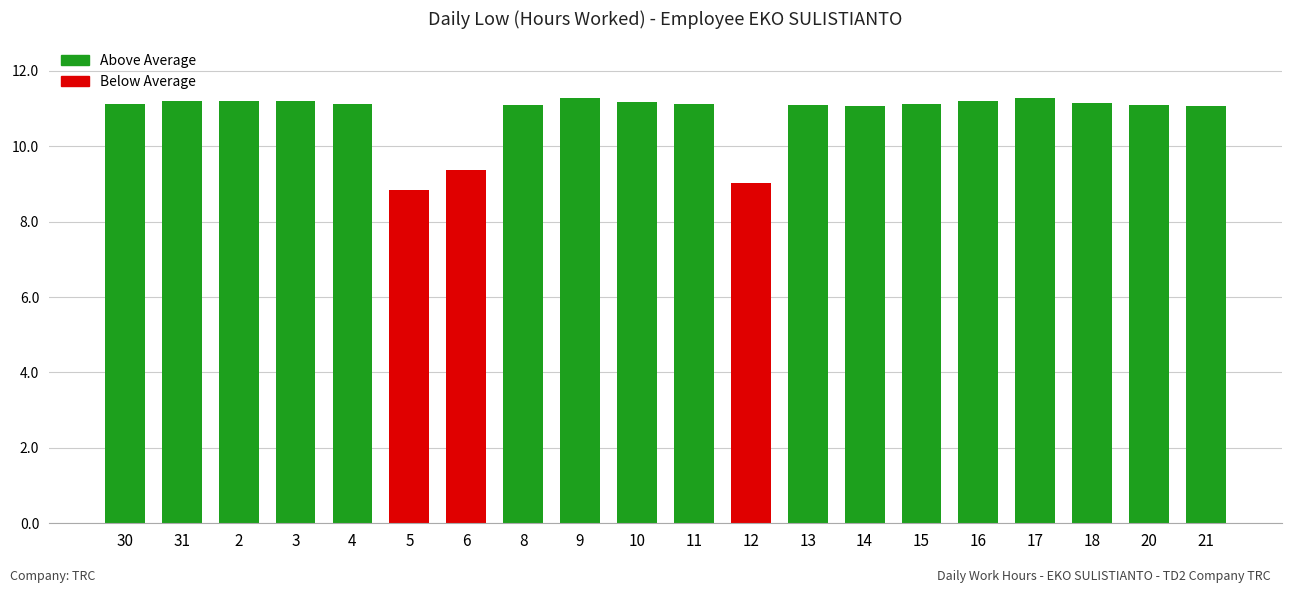

How many data points are above 11?

17